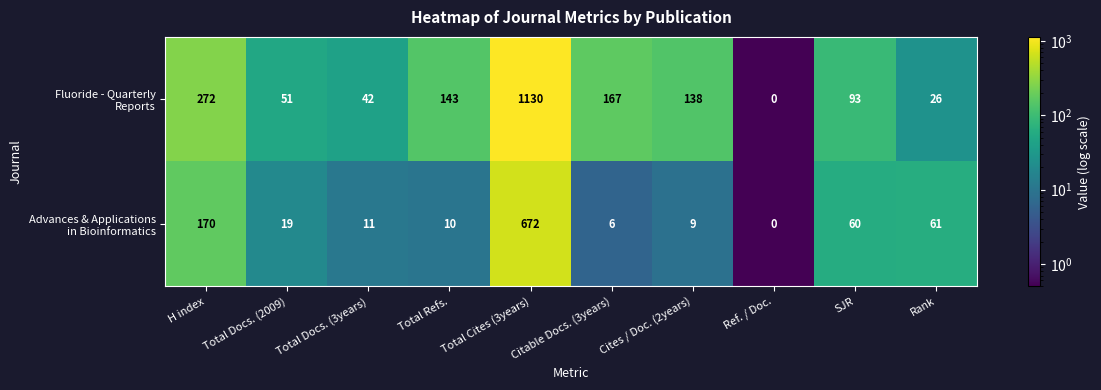

At which category does the chart reach its minimum across all series?

Ref. / Doc.